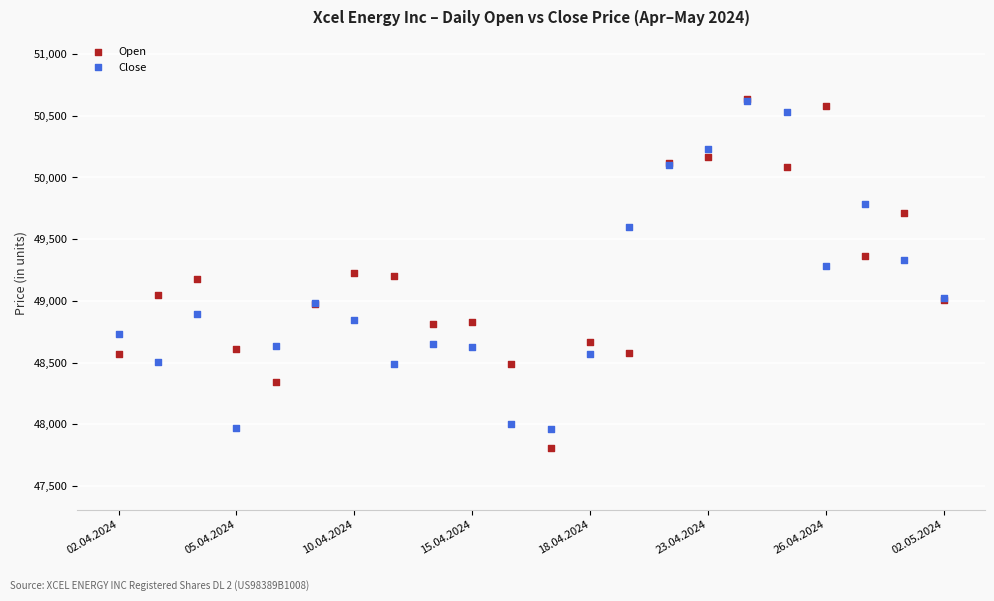

Which series has the widest spread of Y values?

Open